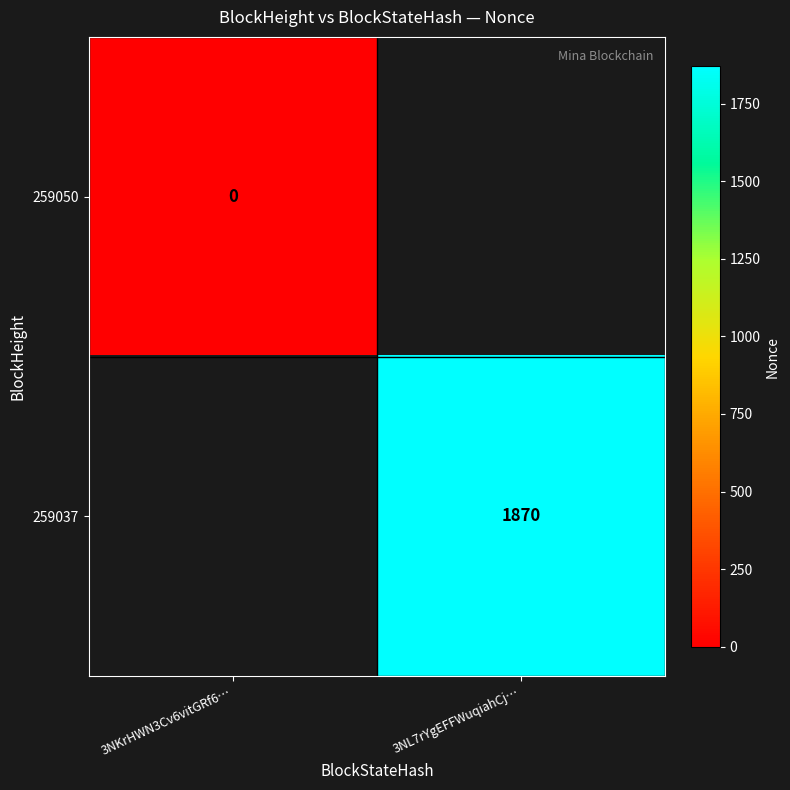

How many distinct data groups are displayed?

2